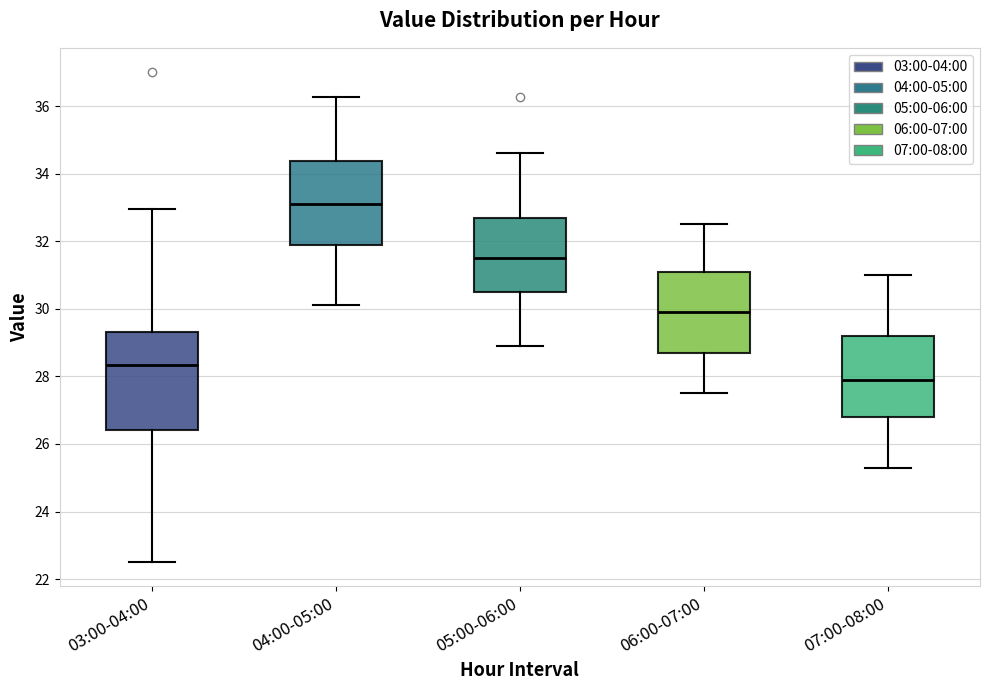

Which box is the tallest, from its lower edge to its upper edge?

03:00-04:00